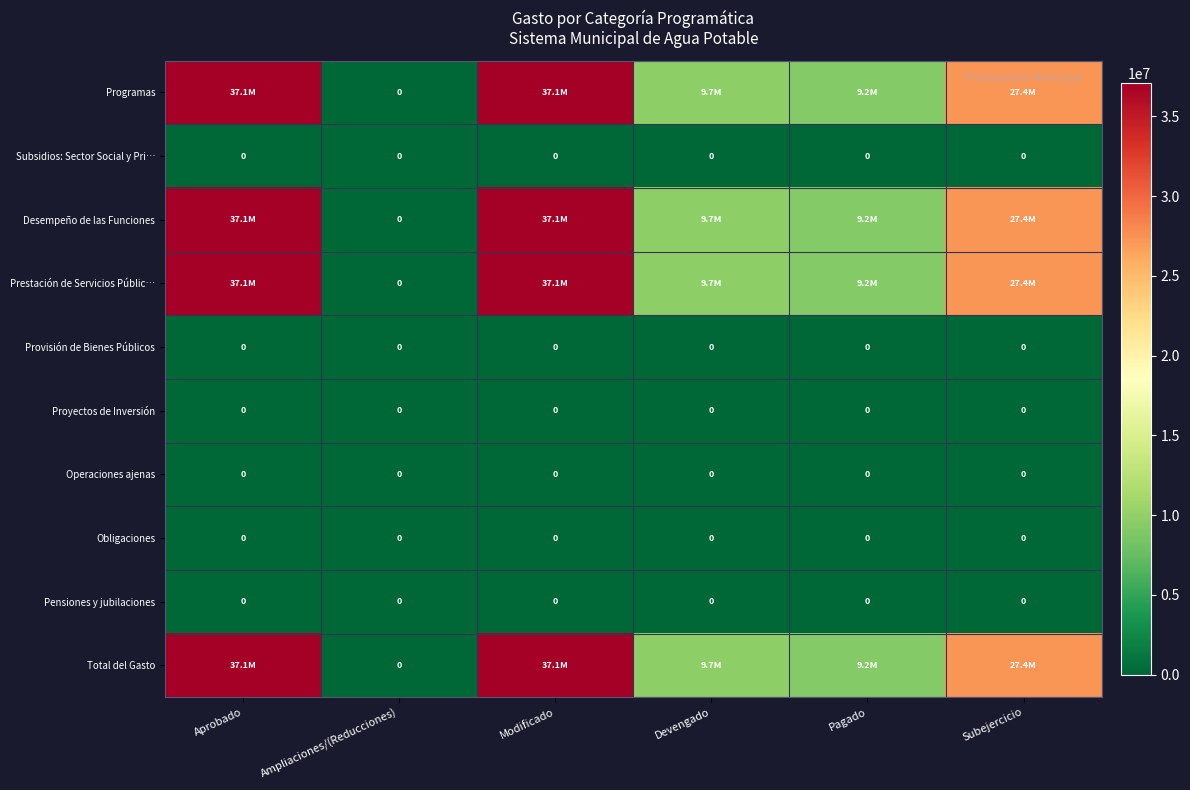

True or false: Subsidios: Sector Social y Pri… has a value of 0.0 at Devengado.

True